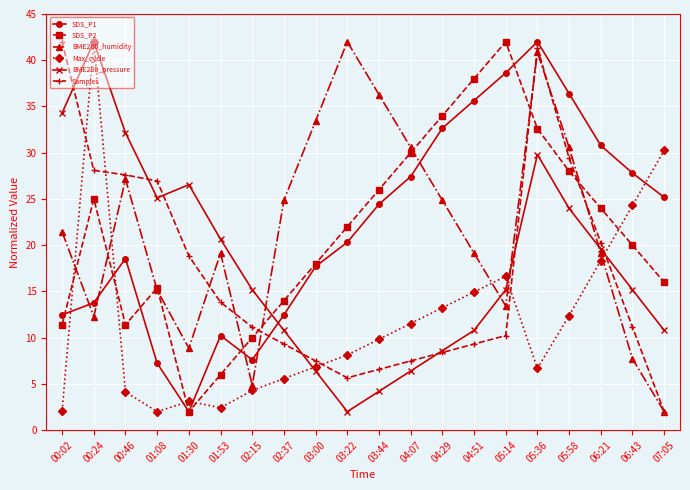

Where does the SDS_P2 series first go above 22?

00:24